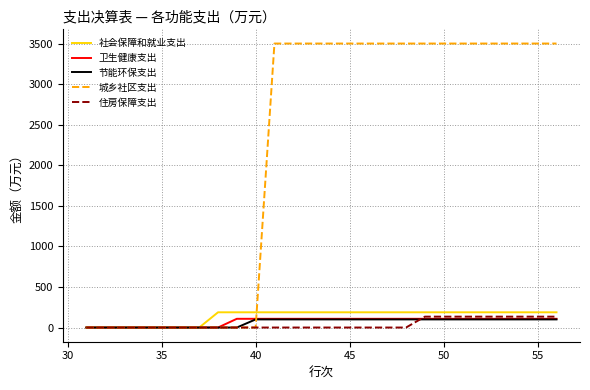

What is the difference between the maximum and minimum values in the 城乡社区支出 series?

3500.2